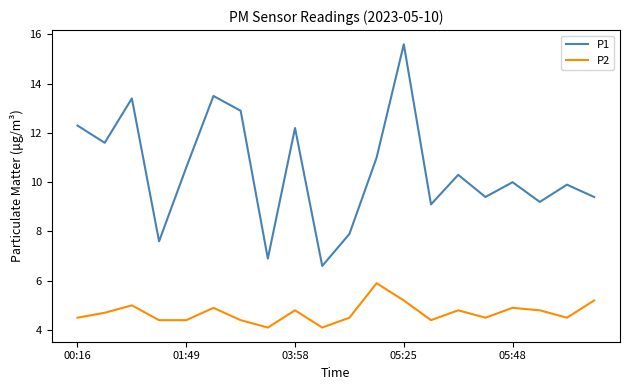

True or false: P1 and P2 cross at least once.

False